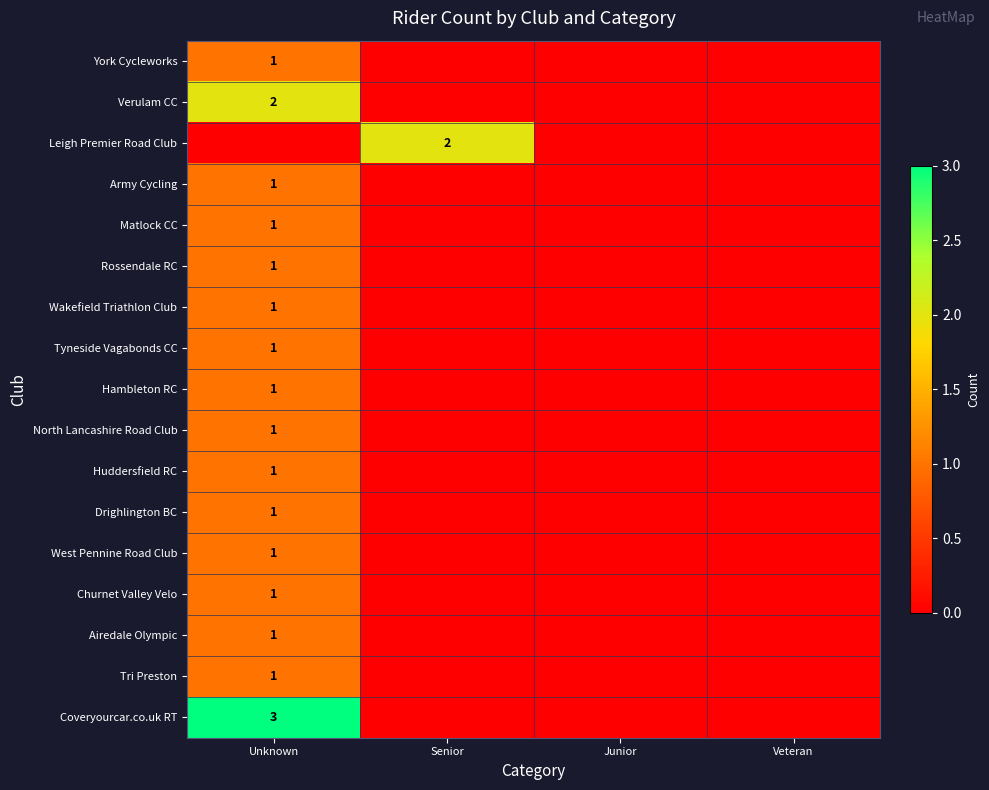

Is the value of Airedale Olympic at Unknown greater than the value of Coveryourcar.co.uk RT at Unknown?

No